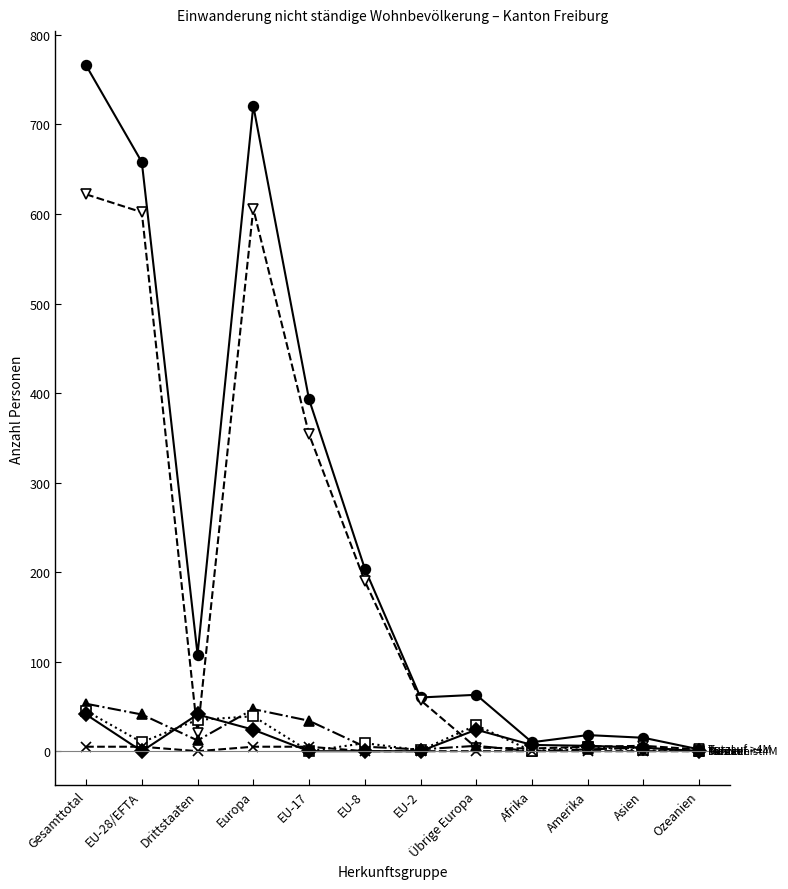

What is the maximum value shown in the chart?

766